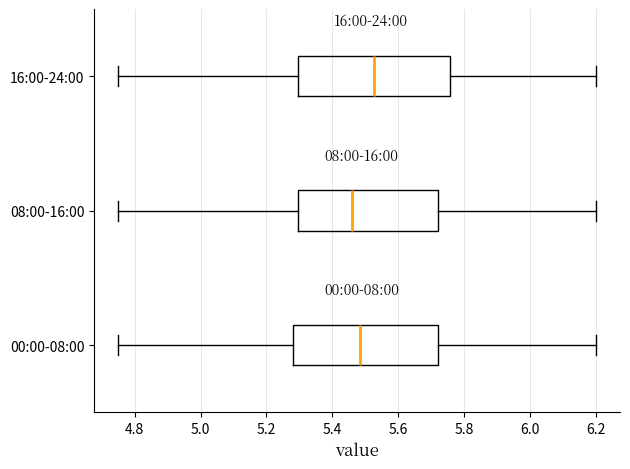

Which box is the widest, from its left edge to its right edge?

16:00-24:00